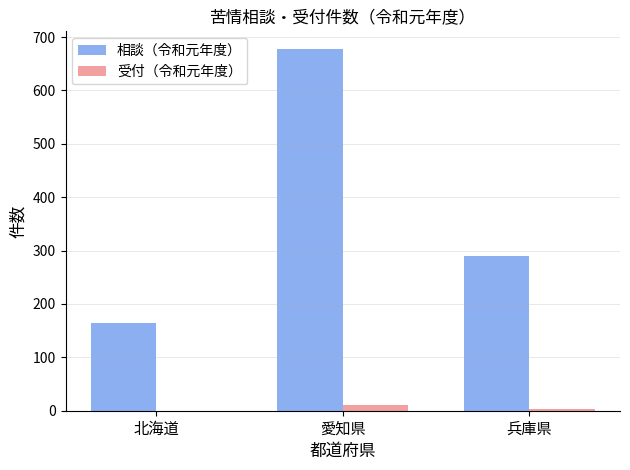

True or false: 相談（令和元年度） has a value of 290 at 兵庫県.

True